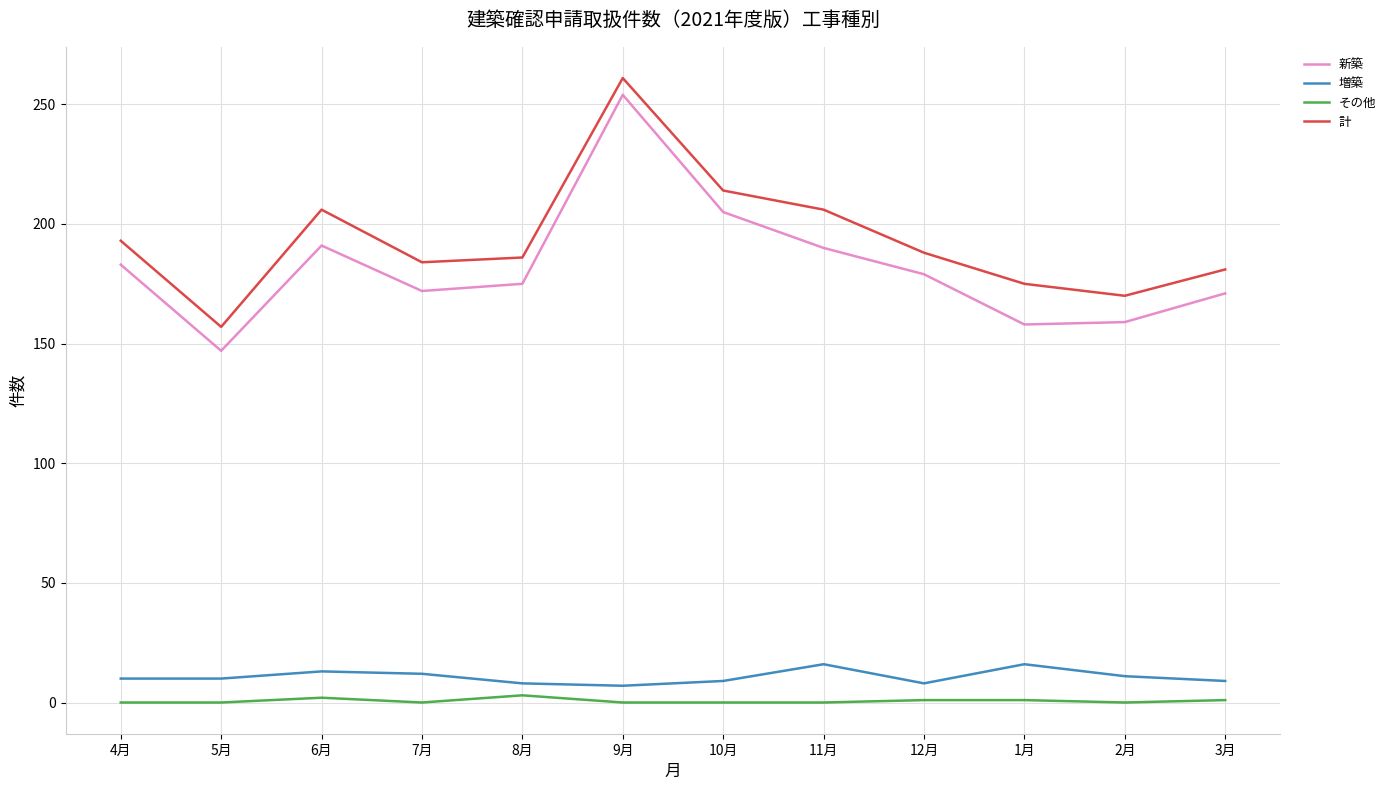

True or false: 新築 and 計 cross at least once.

False